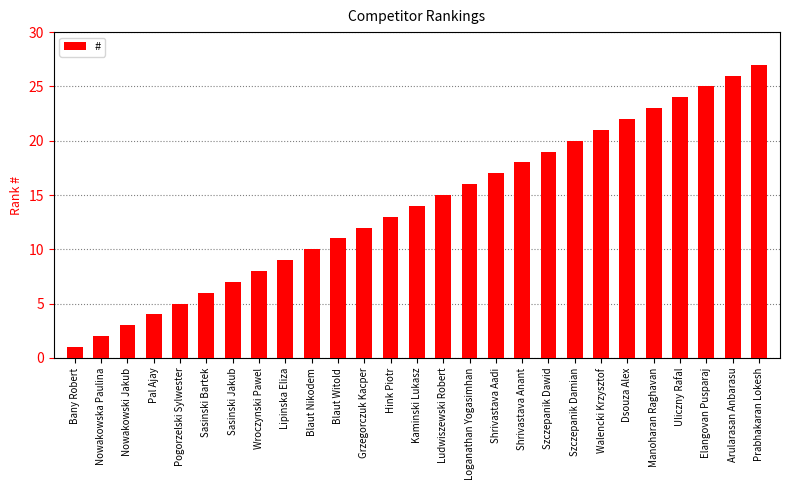

Are the bars horizontal?

No